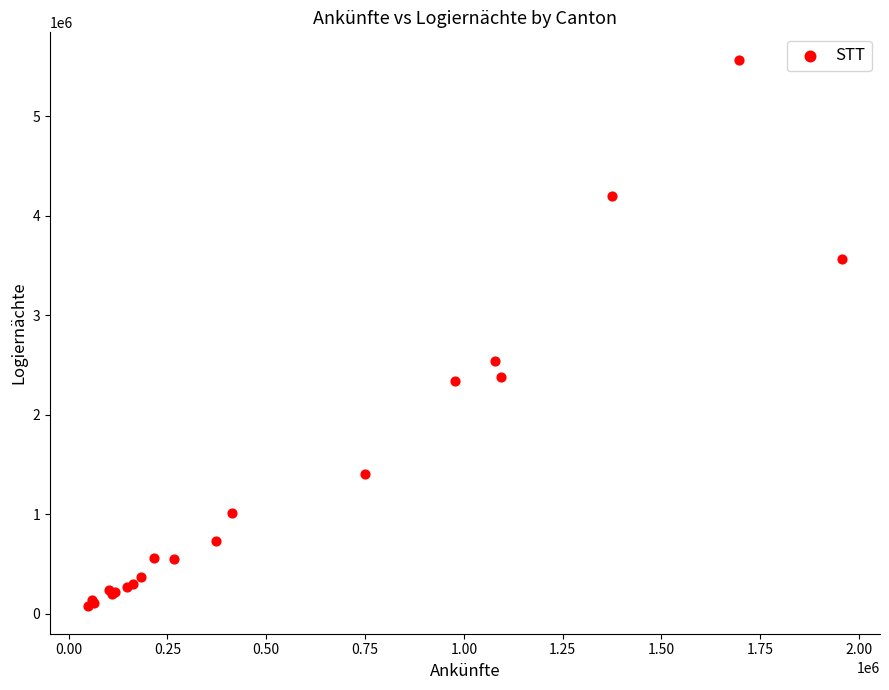

What Y value in the scatter plot is closest to 2822165?

2538996